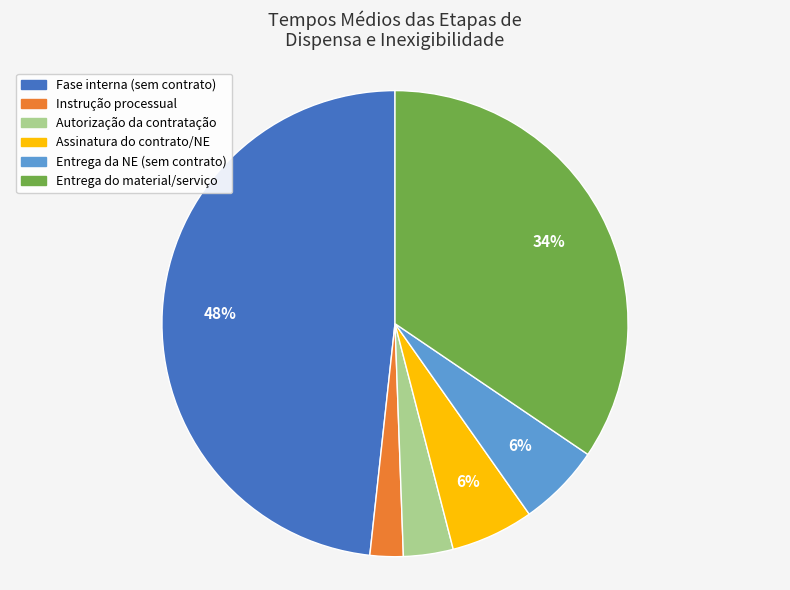

Does any single category account for the majority?

No